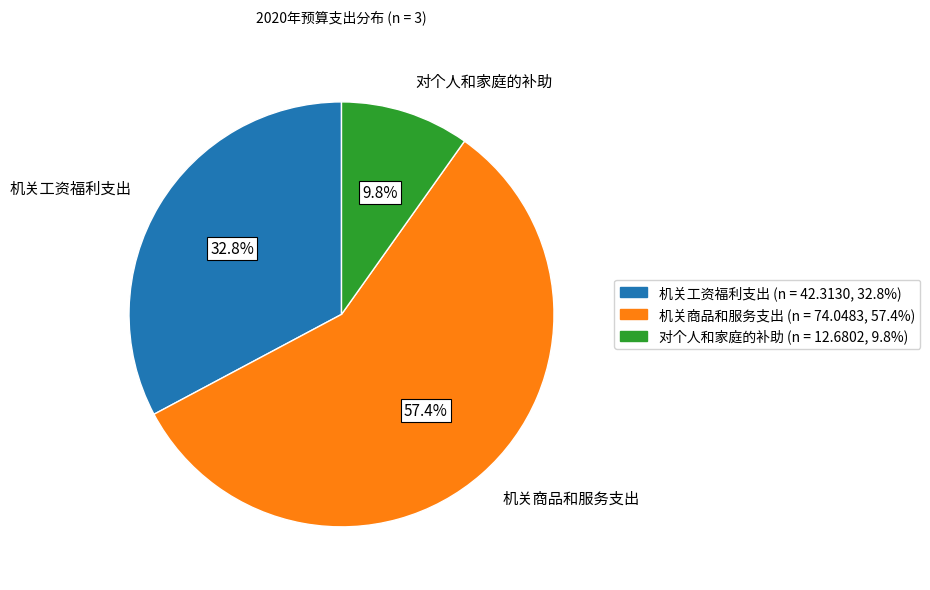

Which slice is the smallest?

对个人和家庭的补助